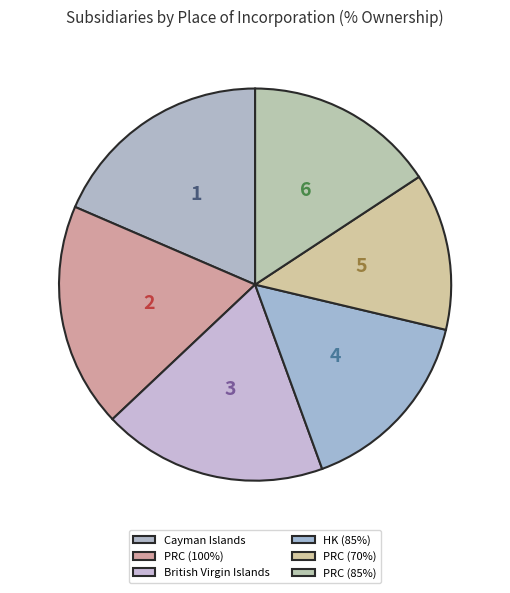

Count the number of slices in the pie.

6